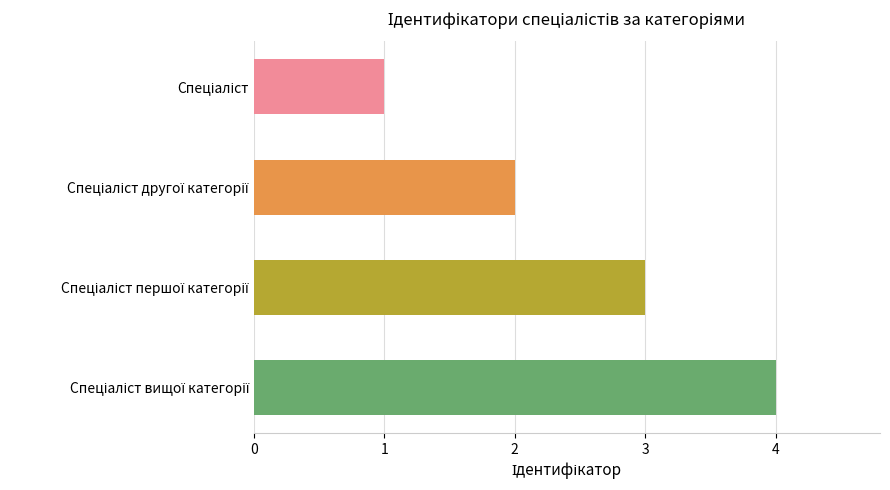

What is the maximum value shown in the chart?

4